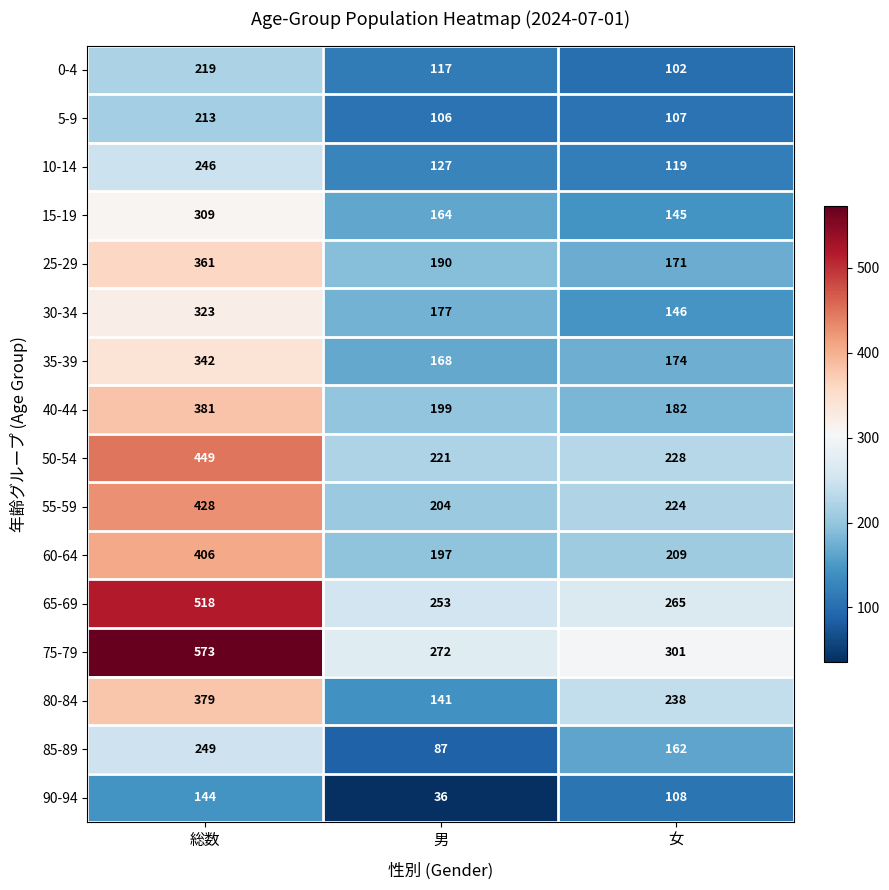

What is the average value of the 90-94 series?

96